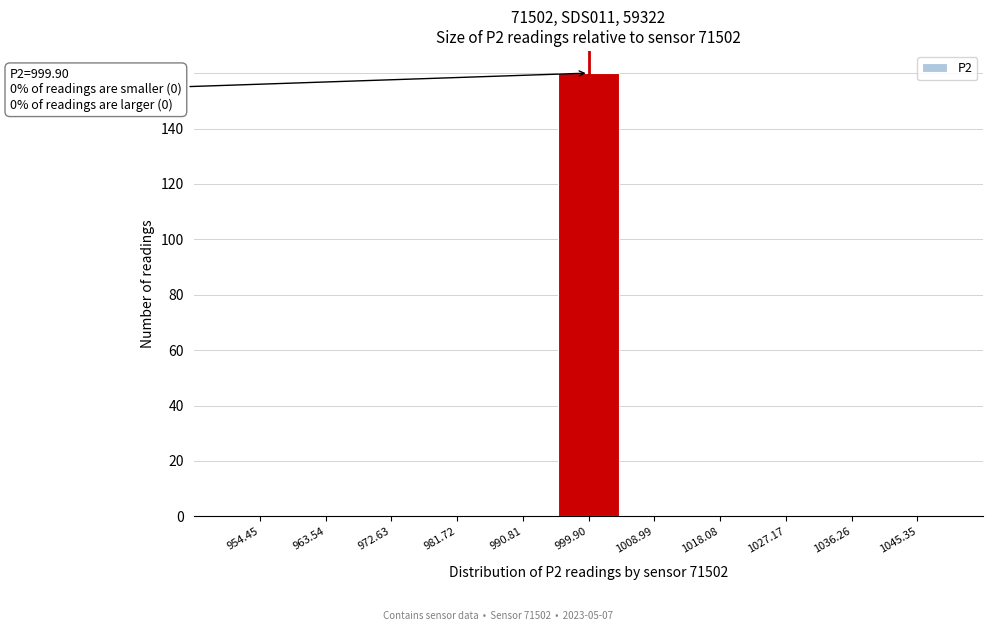

Which range on the x-axis has the tallest bar?

995 to 1004